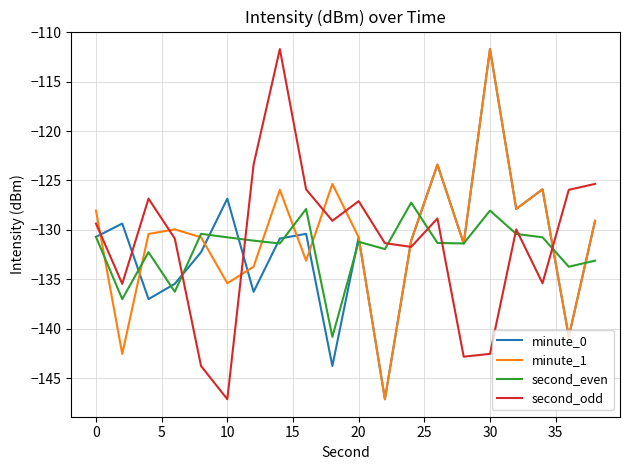

What is the difference between the maximum and minimum values in the second_even series?

13.6